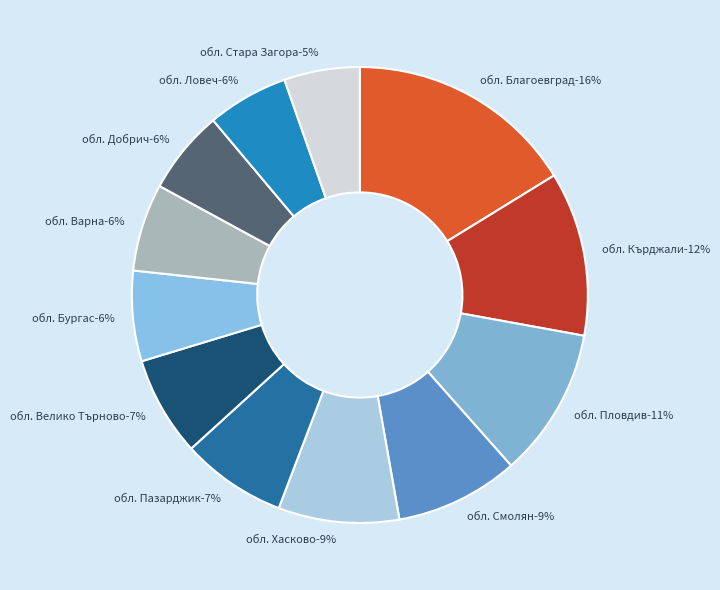

Is it true that обл. Ловеч is 6% of the pie?

True